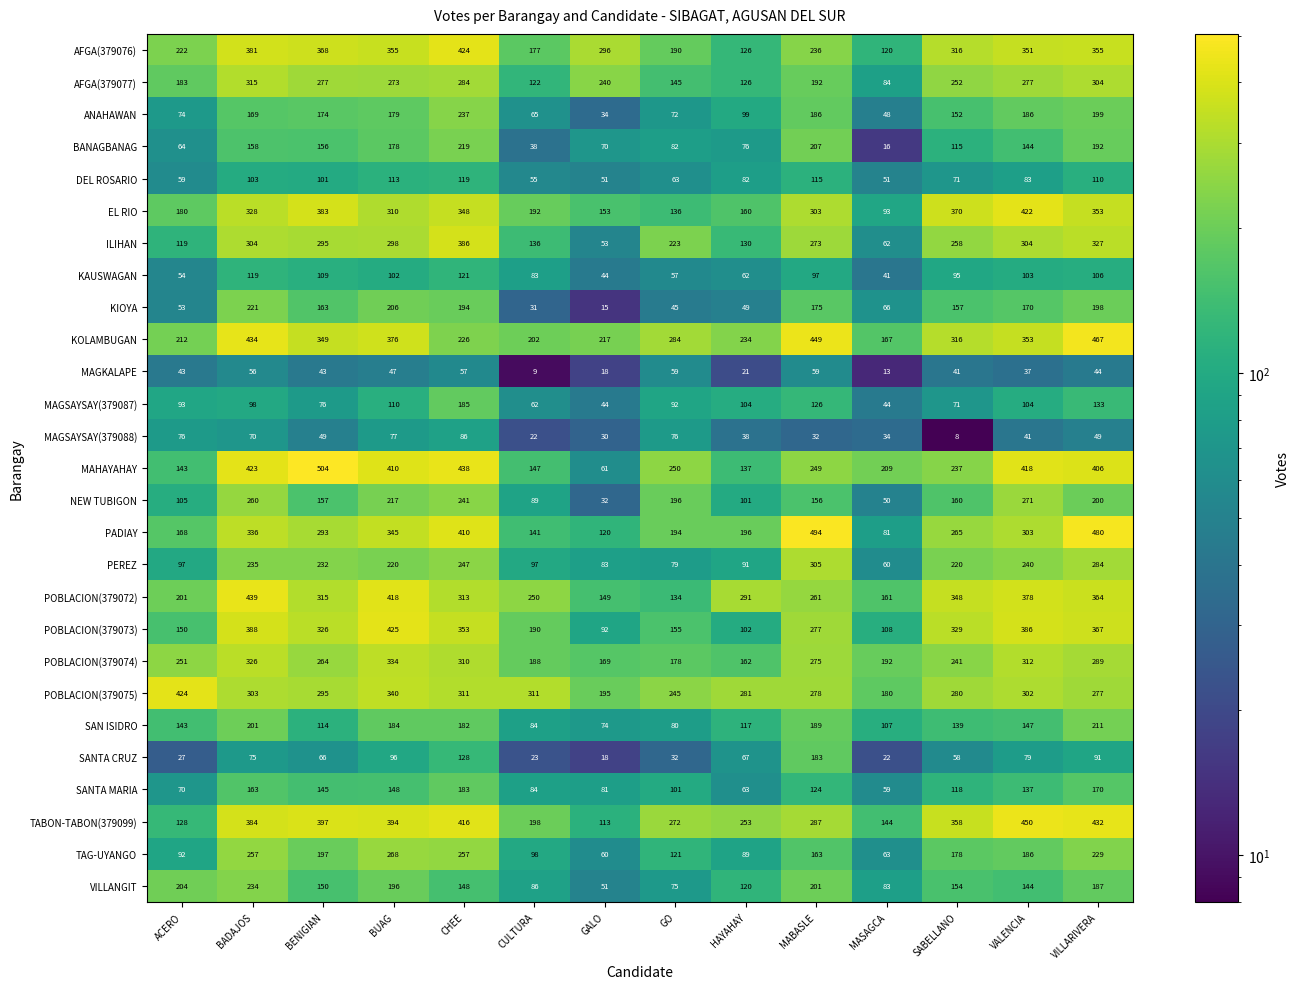

The PEREZ series shows 38 at ACERO. True or false?

False